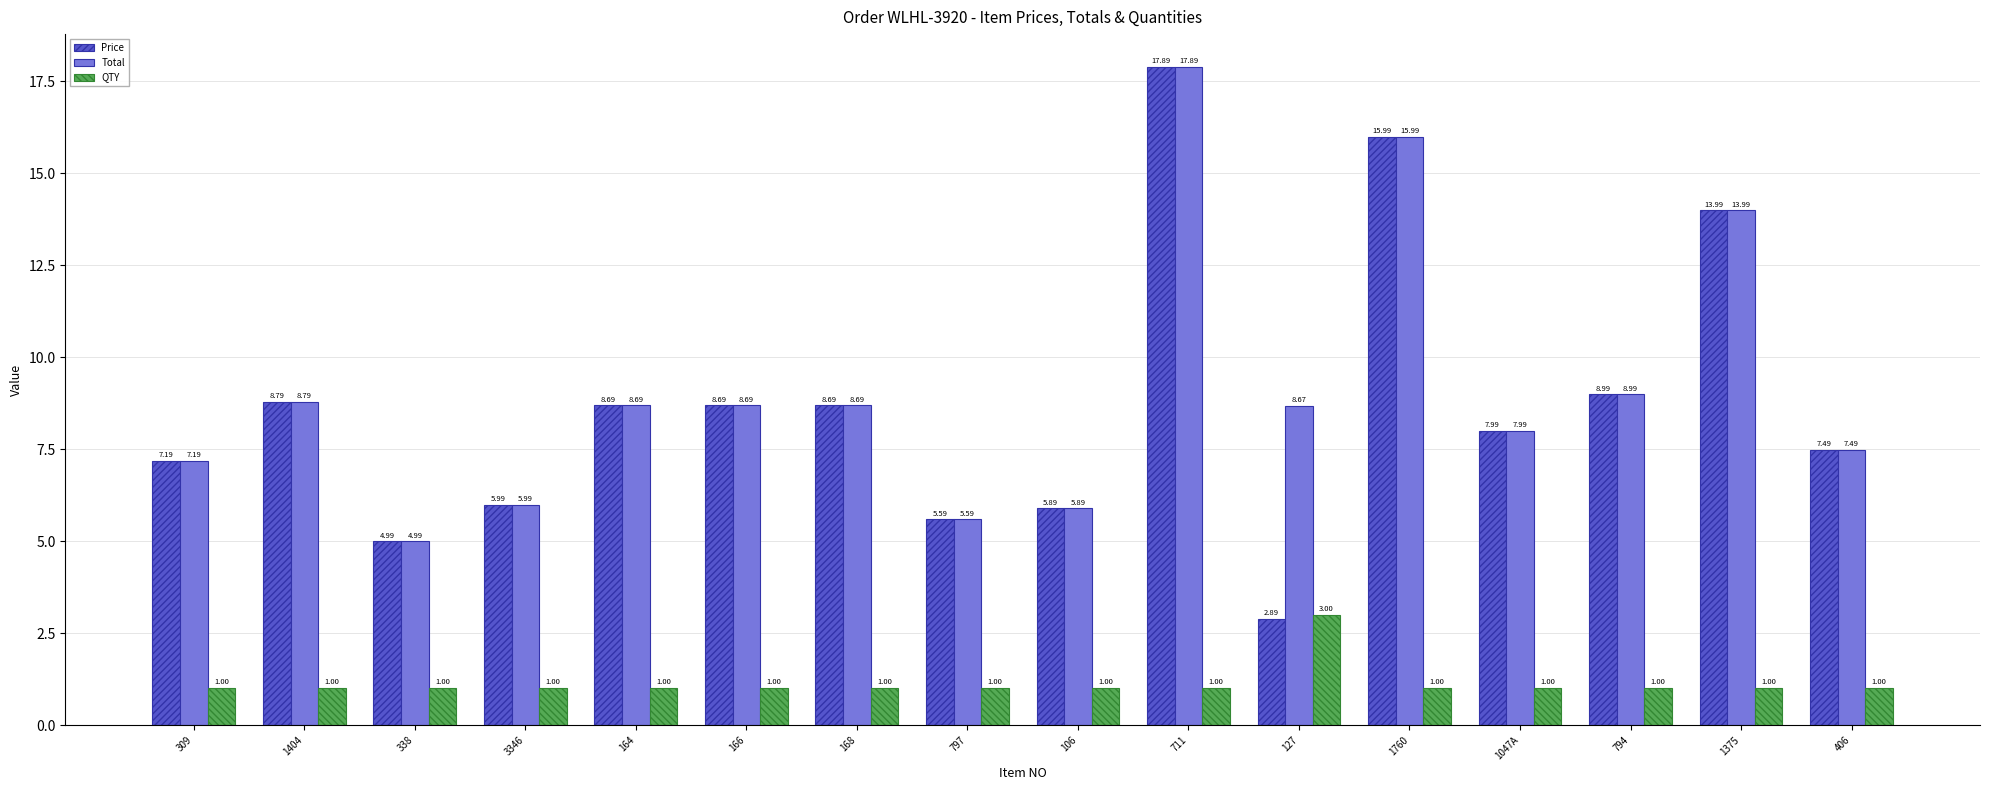

How many categories are shown in the chart?

16